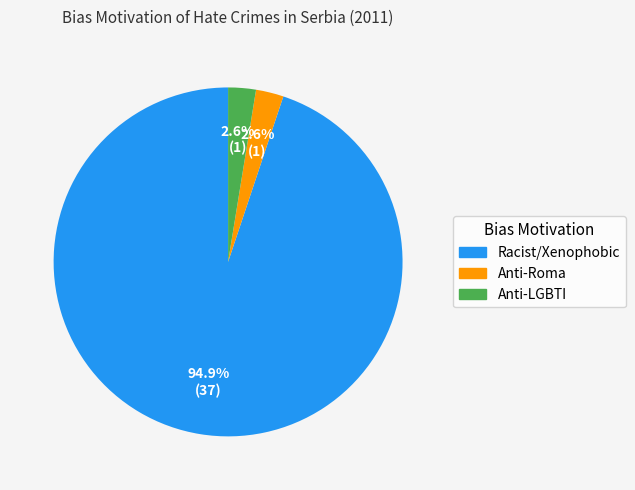

Is there any slice that represents more than half of the pie?

Yes